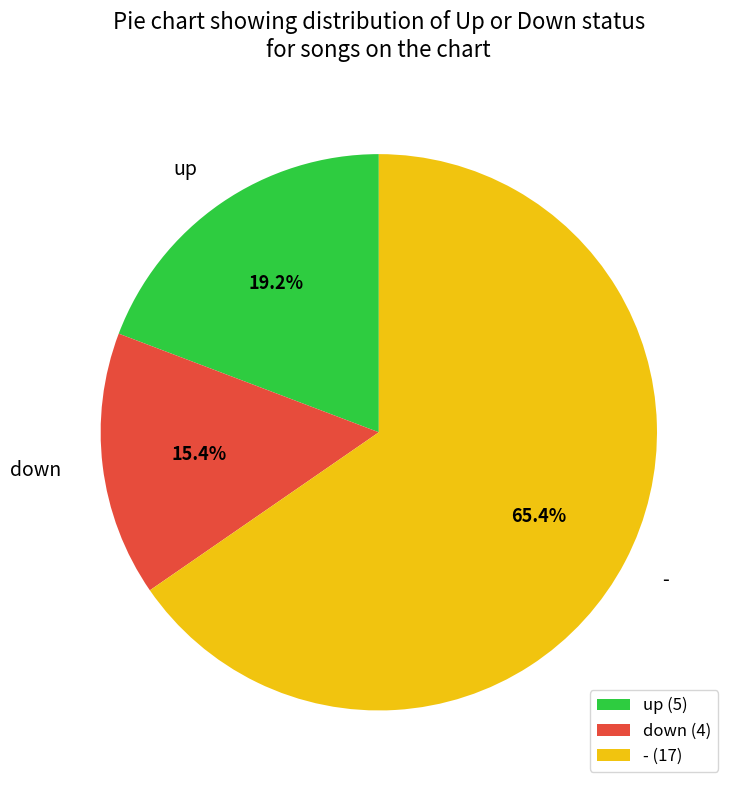

Rank the categories by value from lowest to highest.

down, up, -